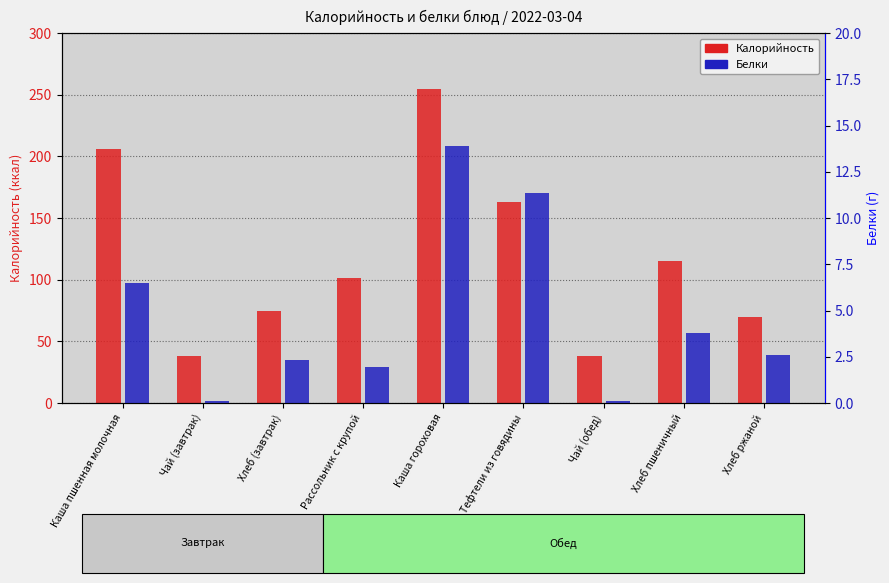

What is the spread (max minus min) of values at Каша пшенная молочная?

199.5